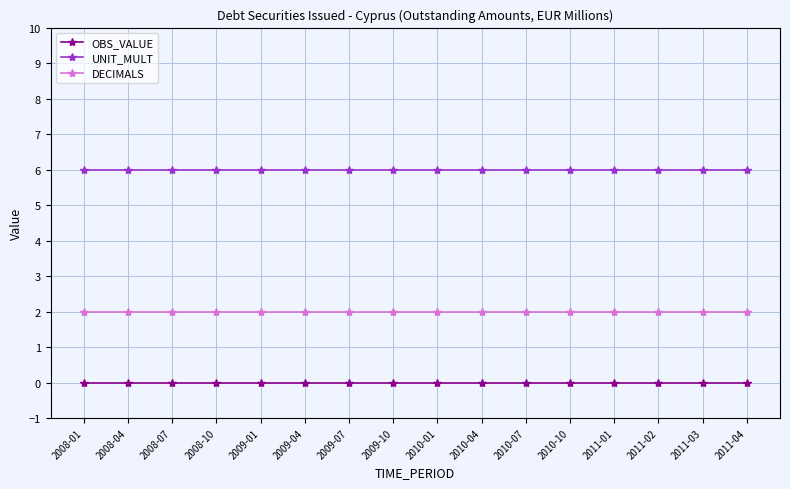

Is this an area chart (filled region under the line)?

No